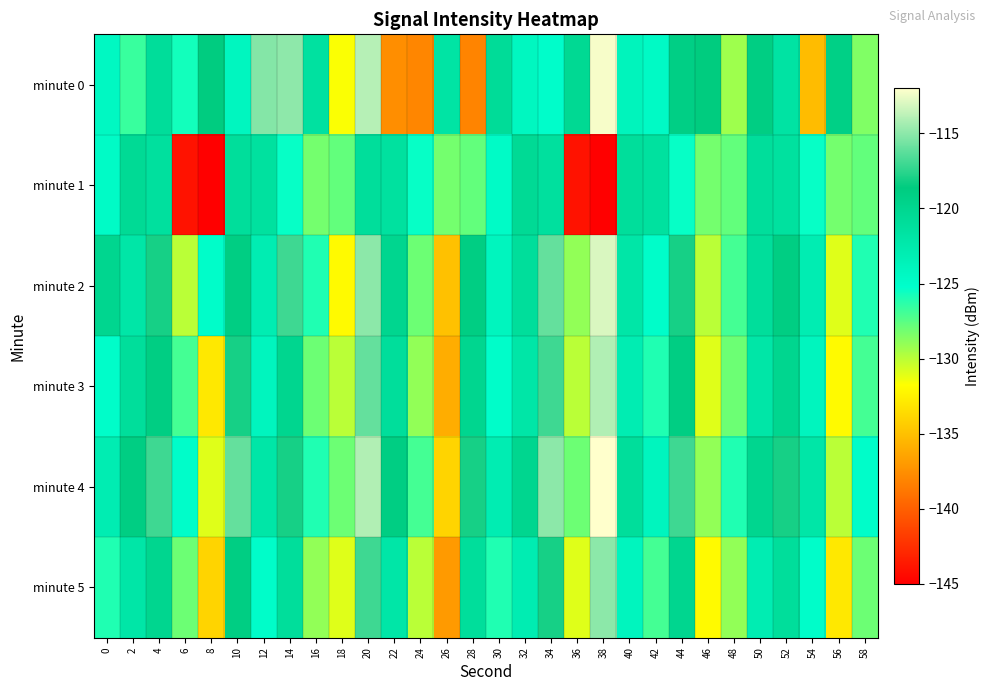

Between 26 and 52, which is larger?

52